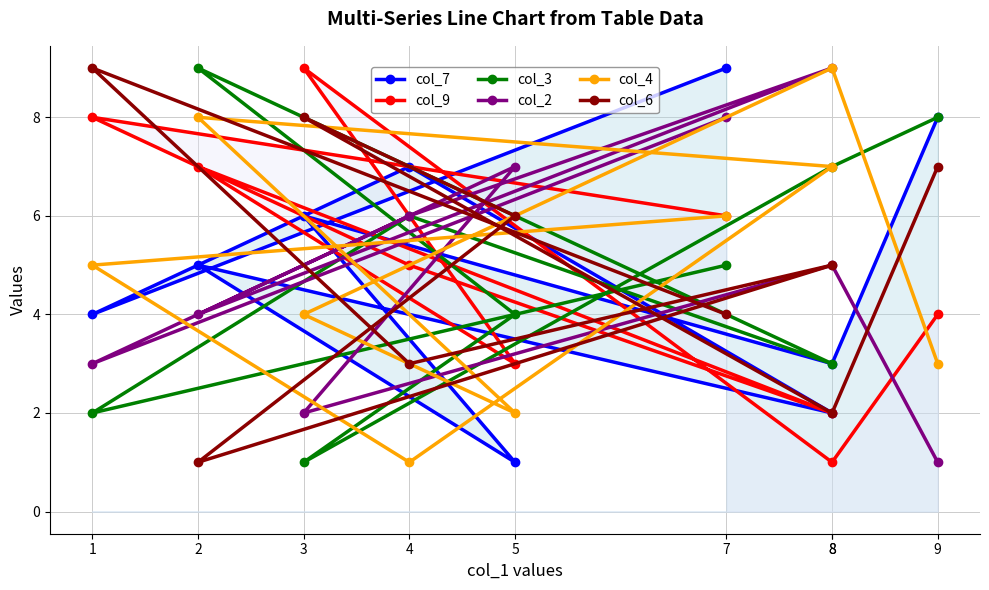

How many intersections are there between col_3 and col_2?

3